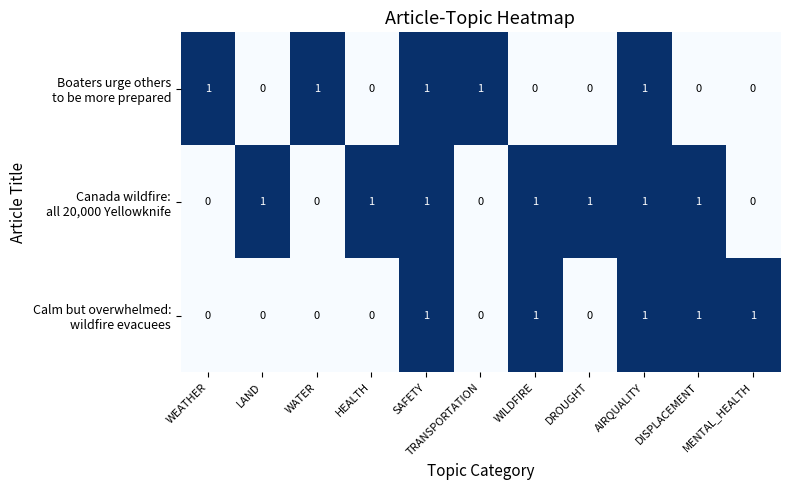

Count the number of categories in the chart.

11